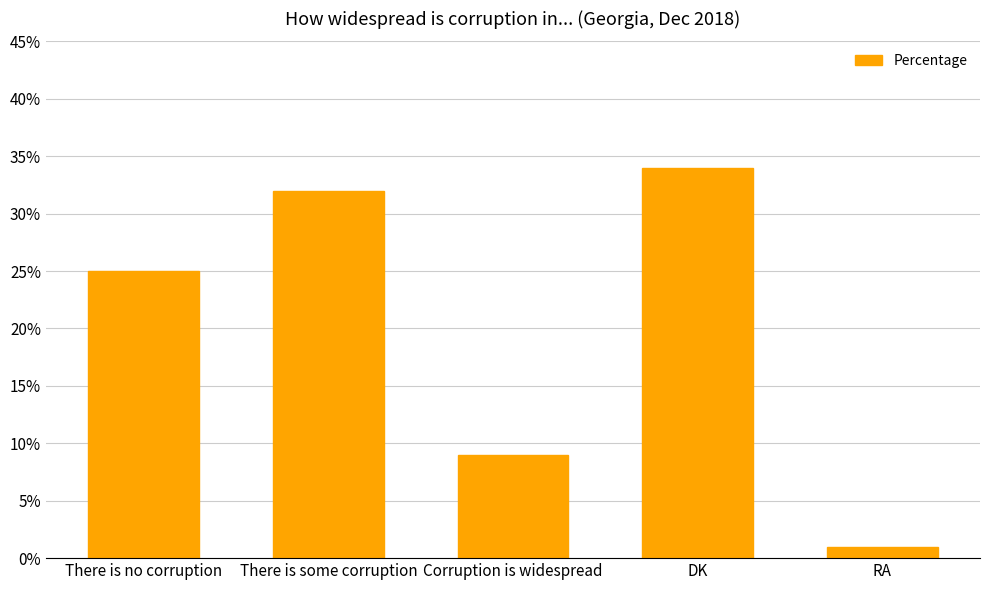

The chart shows a value of 24 at DK. True or false?

False